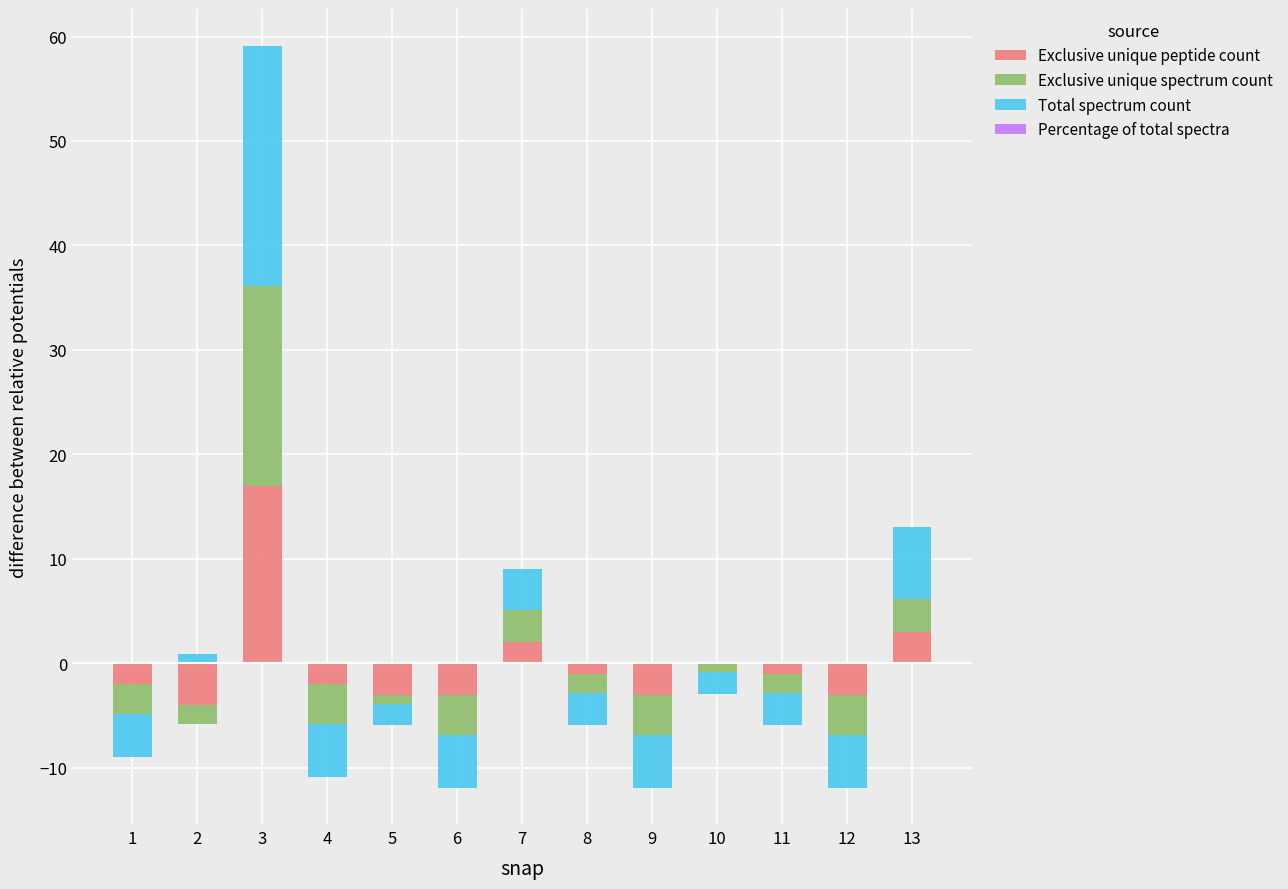

How many bars are there in each group?

4